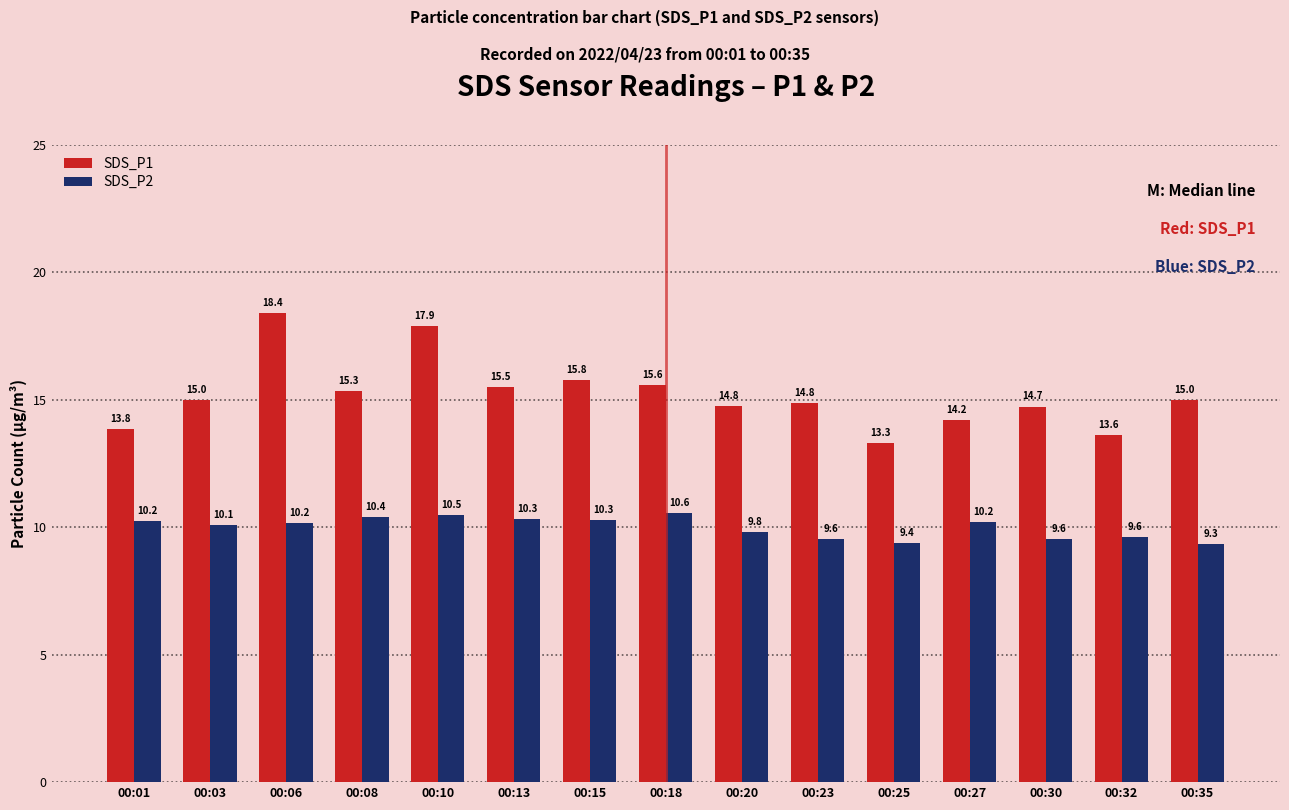

Which series has the widest spread of values?

SDS_P1